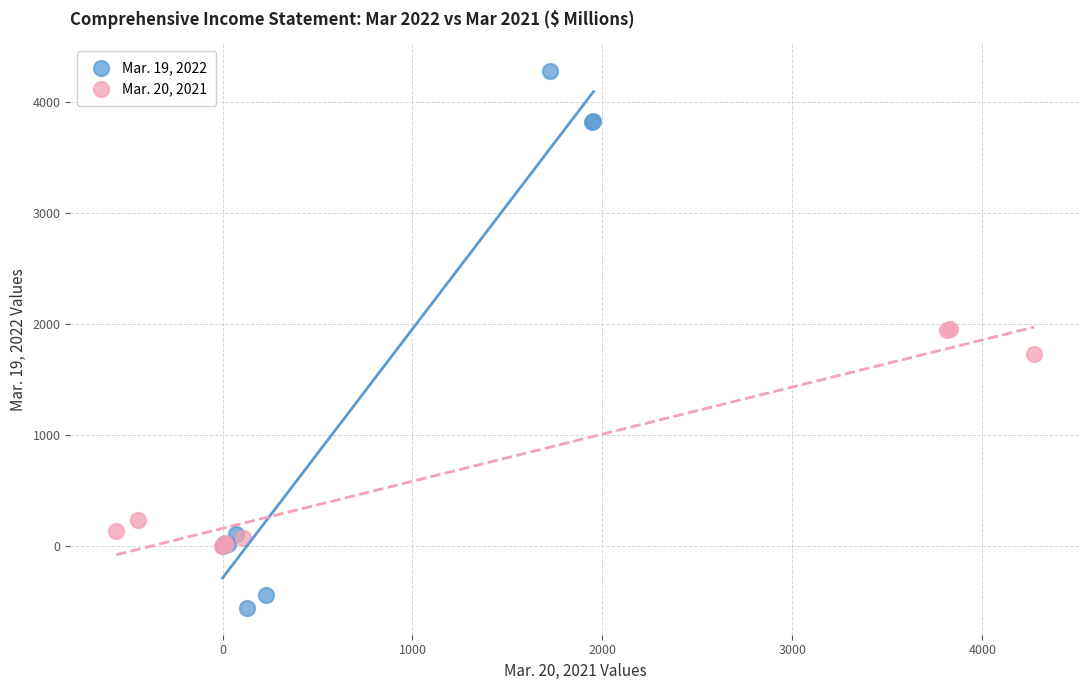

Which series has the widest spread of Y values?

Mar. 19, 2022